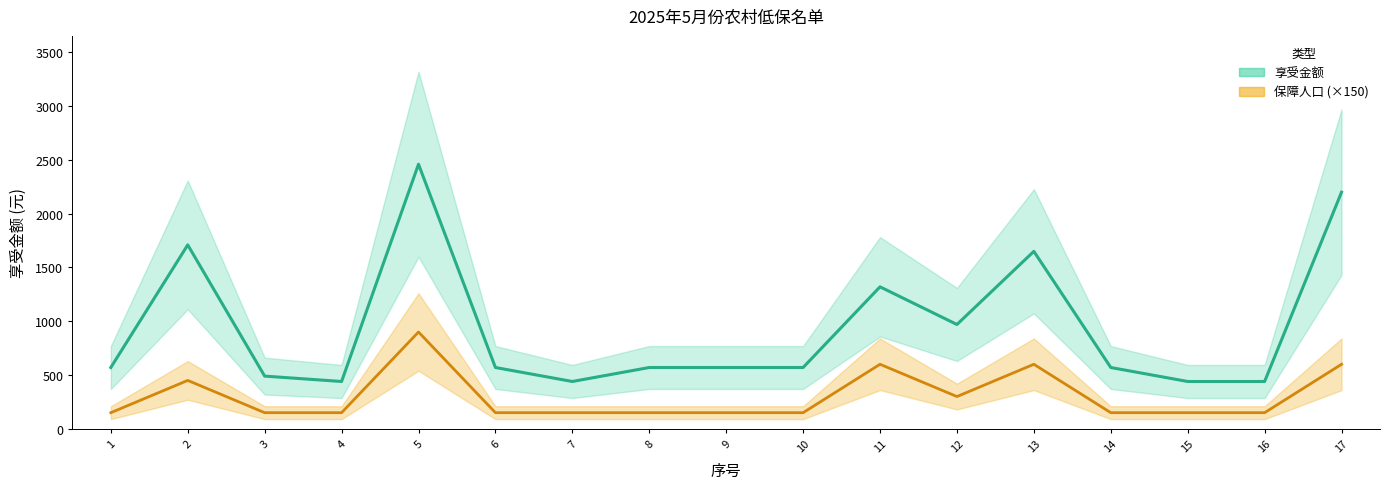

What is the maximum value for 保障人口?

900